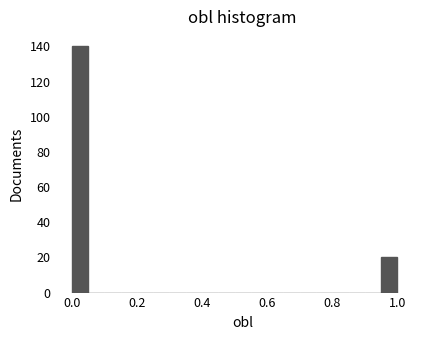

Around what value on the x-axis is the tallest bar? Give the approximate position of its centre, as read against the axis.

0.02